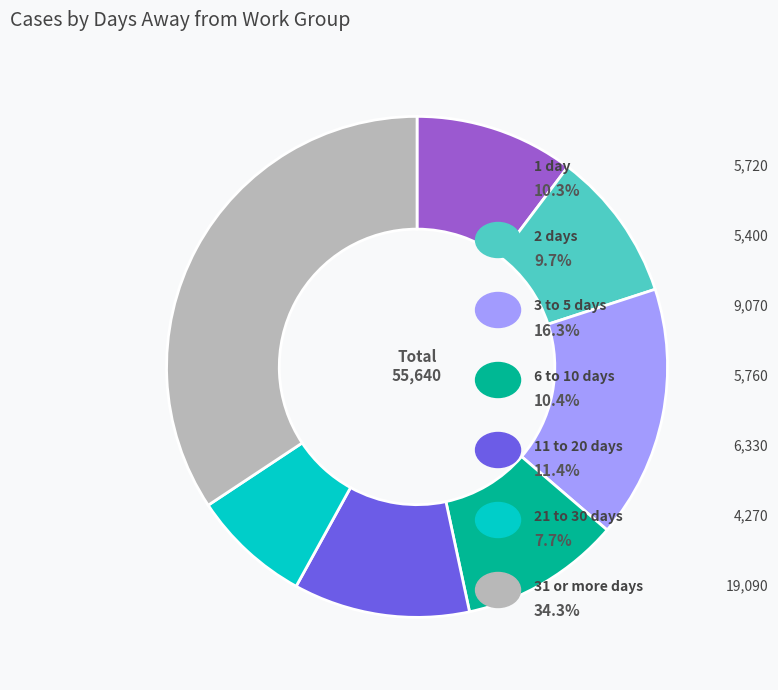

Does any single category account for the majority?

No